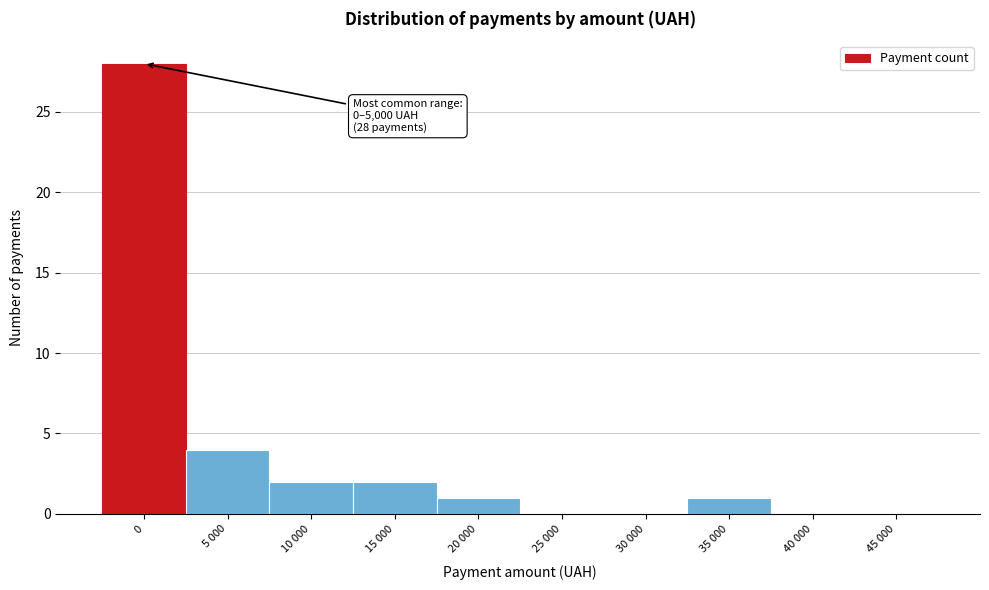

Reading right to left, extract all data points from this chart.

45 000=0	40 000=0	35 000=1	30 000=0	25 000=0	20 000=1	15 000=2	10 000=2	5 000=4	0=28